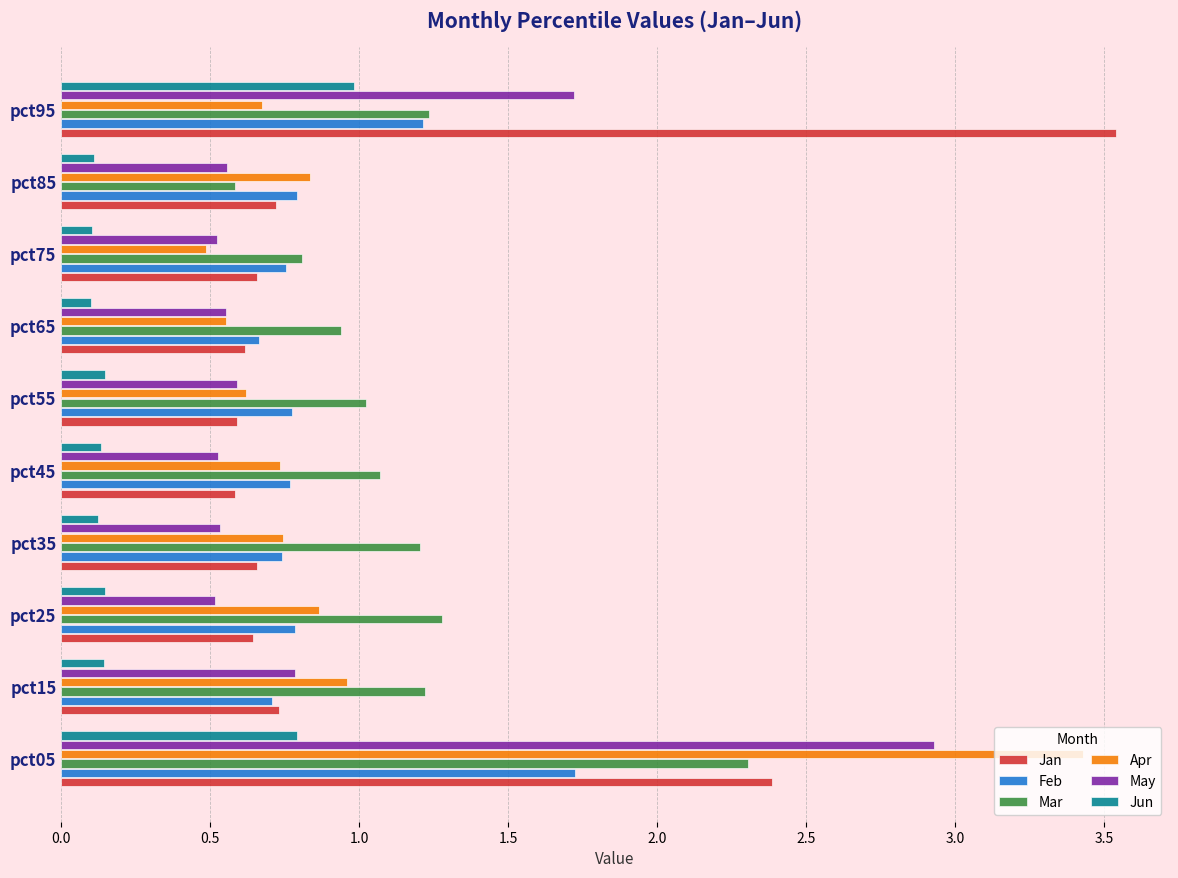

Rank the series by their maximum value, from lowest to highest.

Jun, Feb, Mar, May, Apr, Jan